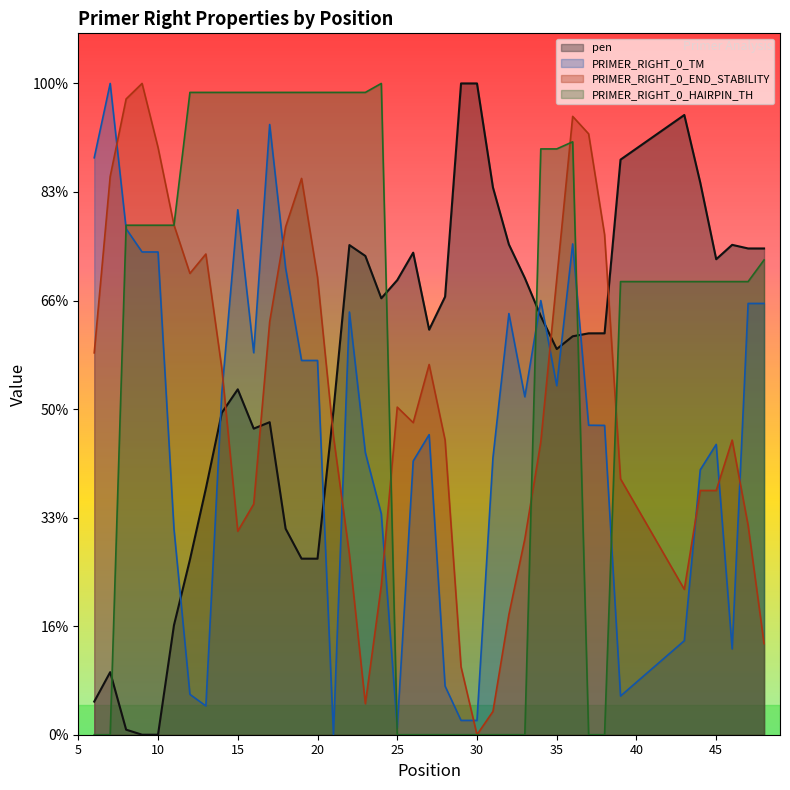

Between 16 and 45, which series saw the biggest shift?

PRIMER_RIGHT_0_HAIRPIN_TH